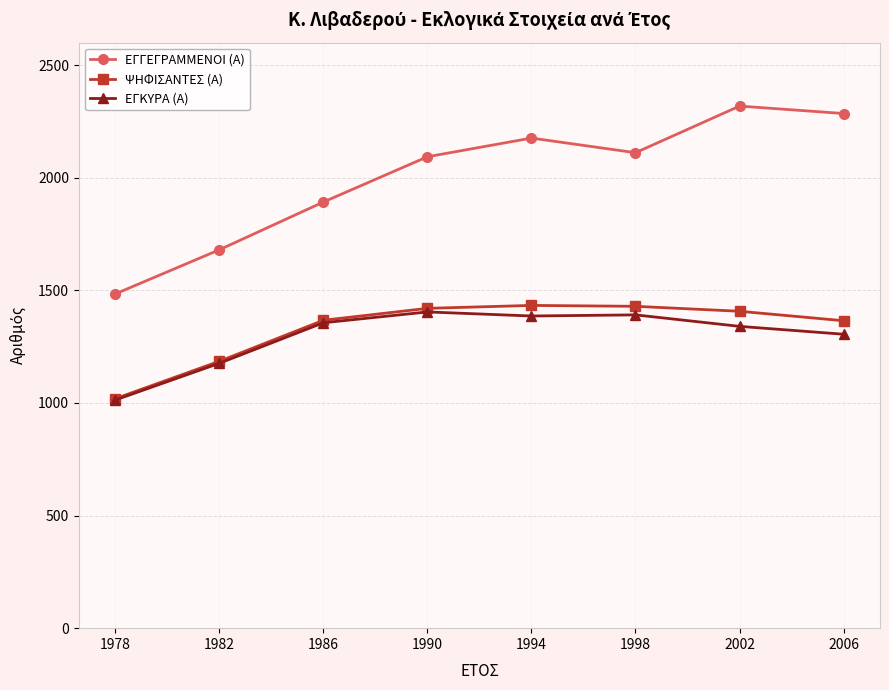

The ΕΓΓΕΓΡΑΜΜΕΝΟΙ (Α) series shows 3680 at 1994. True or false?

False